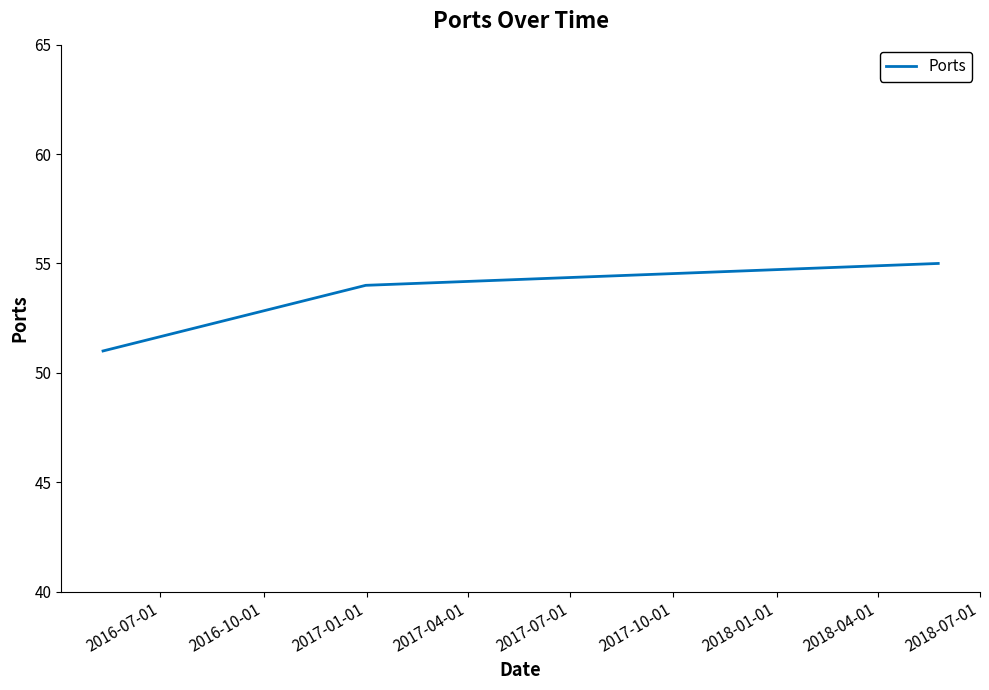

What is the maximum value shown in the chart?

55